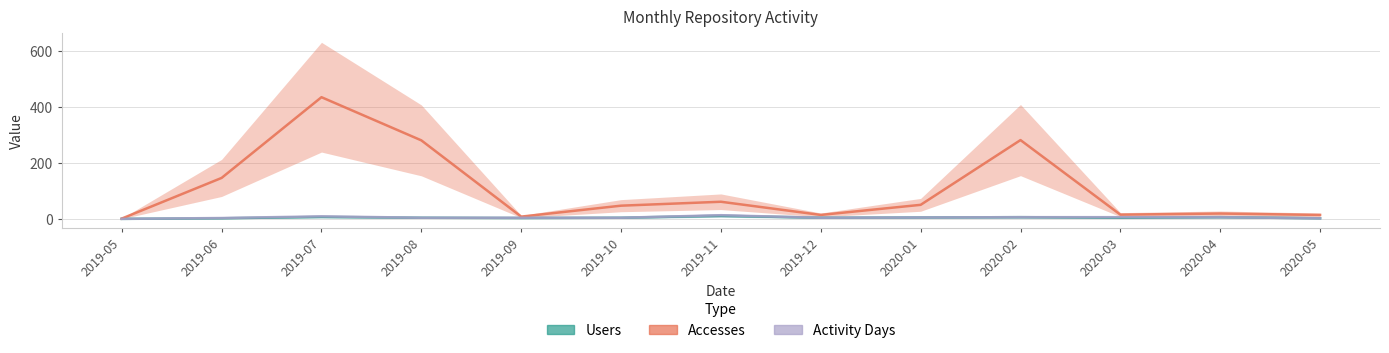

Is it true that Accesses equals 6 at 2019-09?

False